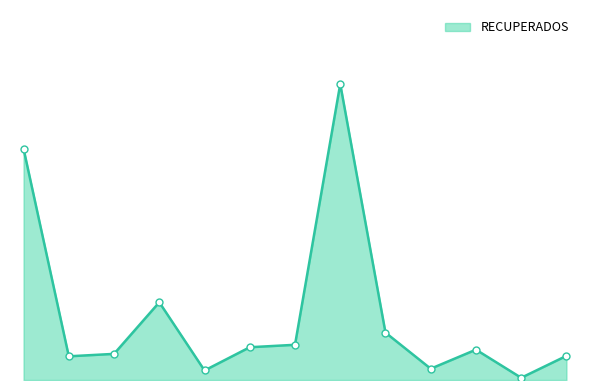

Does the chart have visible grid lines?

No